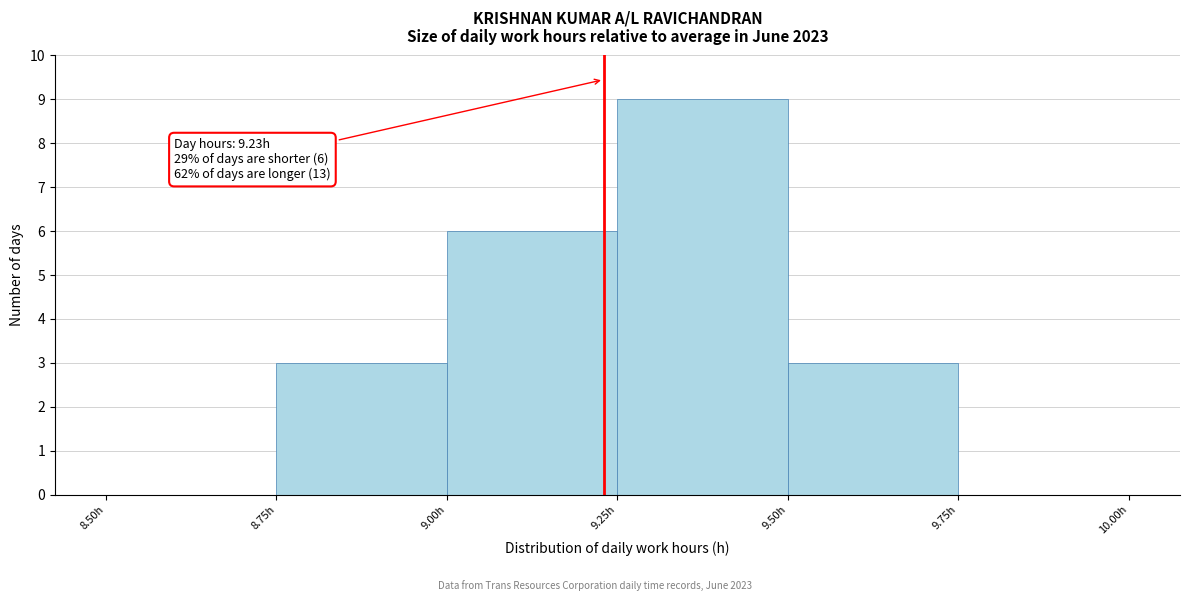

Which range on the x-axis has the tallest bar?

9.25 to 9.50